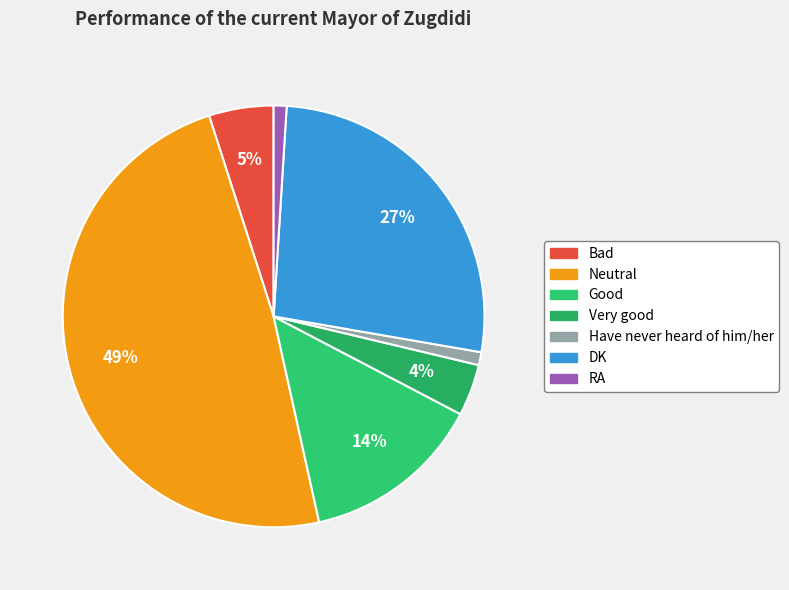

What is the total percentage of DK and RA?

27.7%